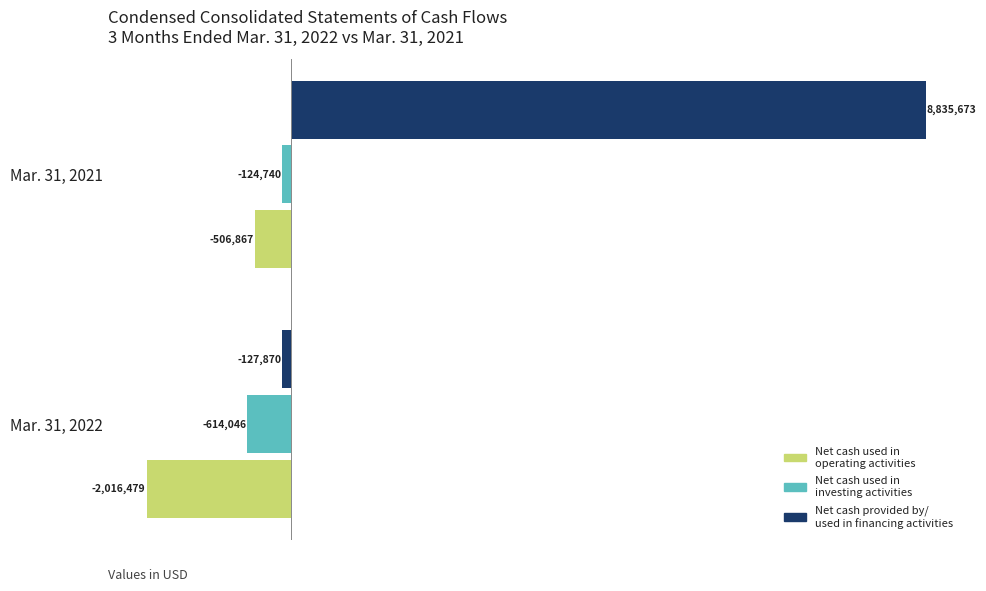

Which series has the largest total across all categories?

Net cash provided by/ used in financing activities